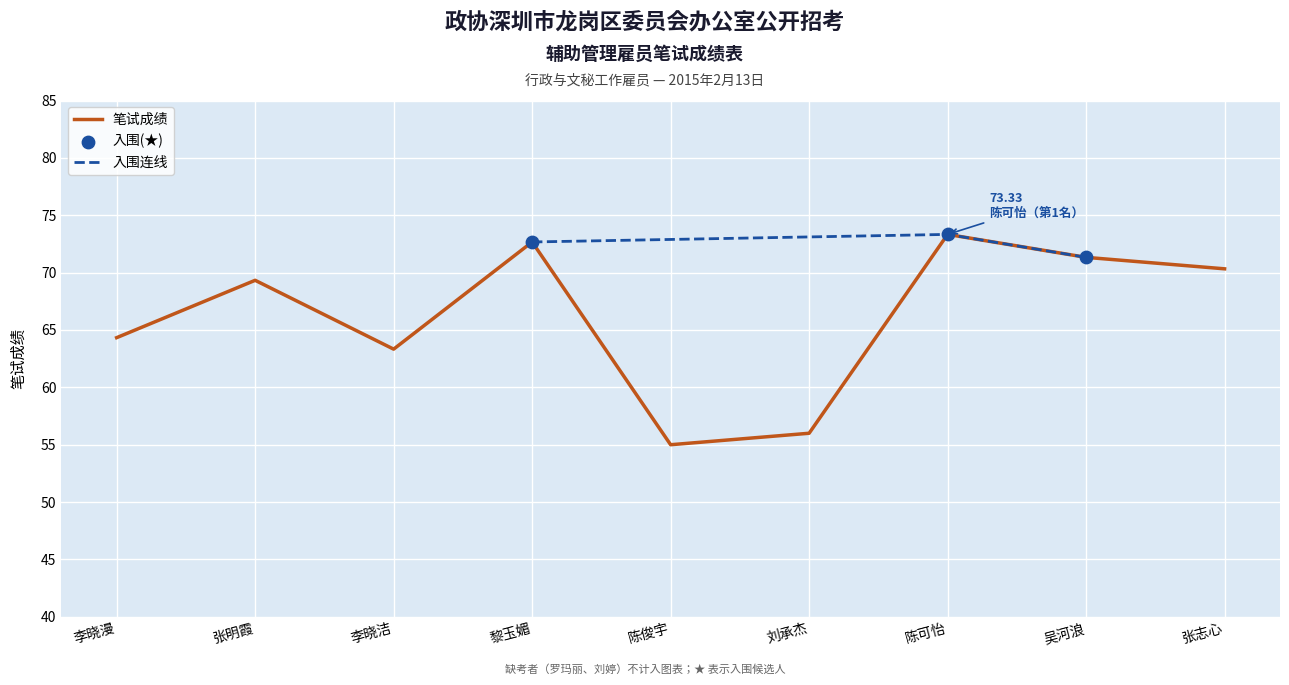

Which has a higher value, 陈可怡 or 吴河浪?

陈可怡